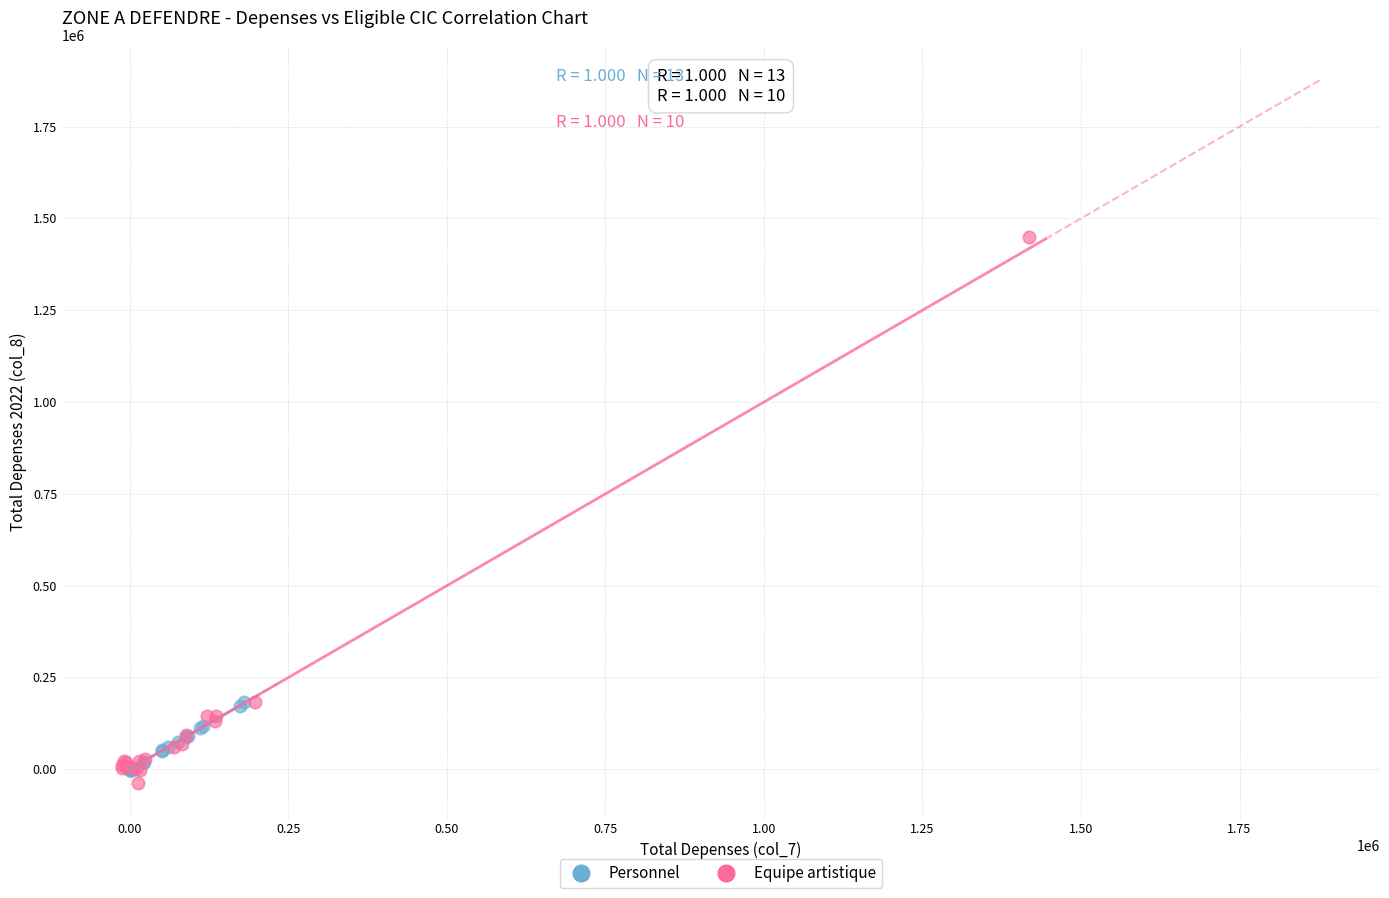

Which series contains the highest Y value?

Equipe artistique